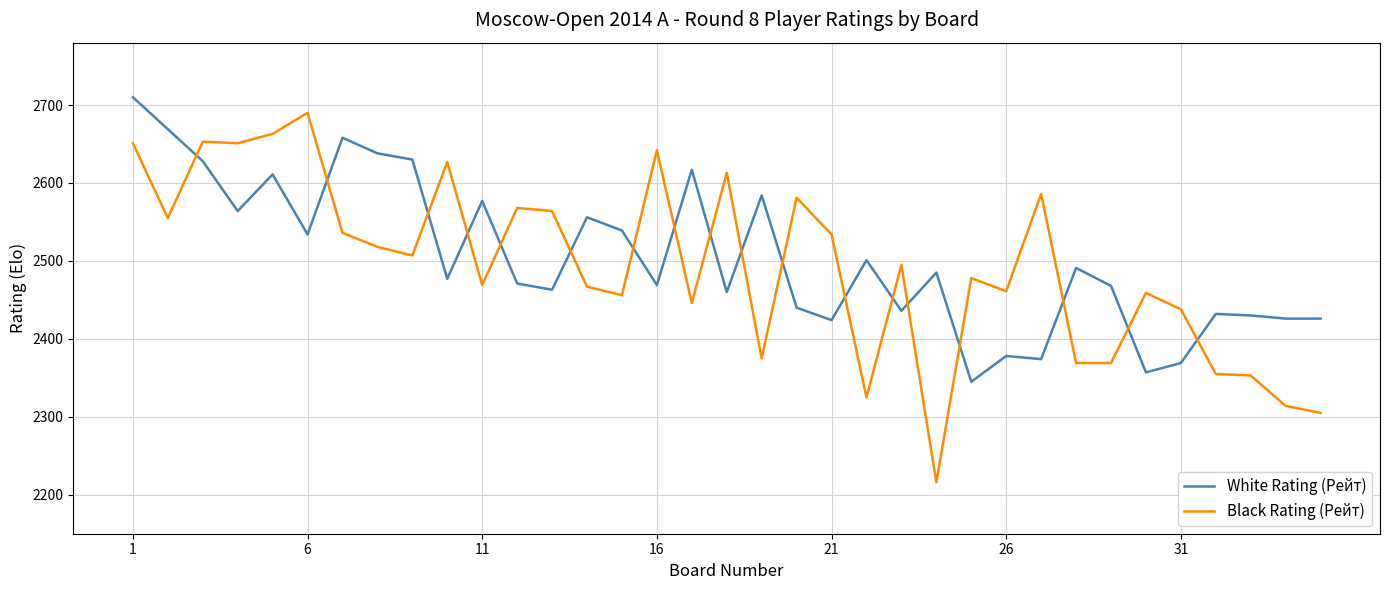

Which series has the widest spread of values?

Black Rating (Рейт)